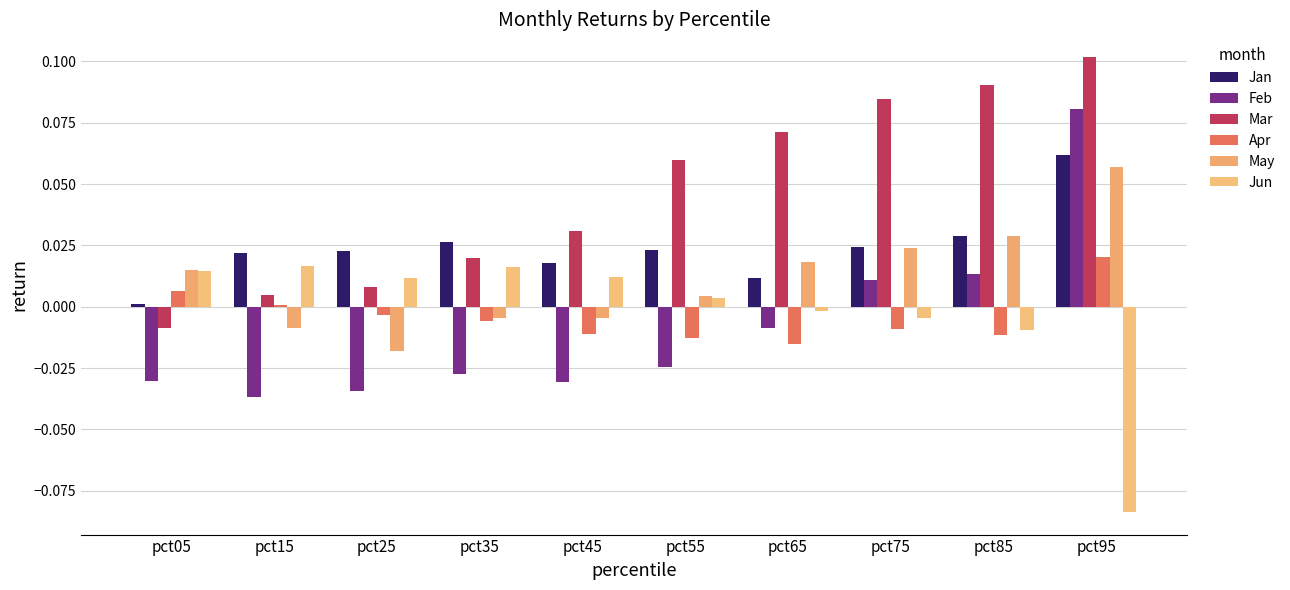

Which category has the lowest value in the Jan series?

pct05